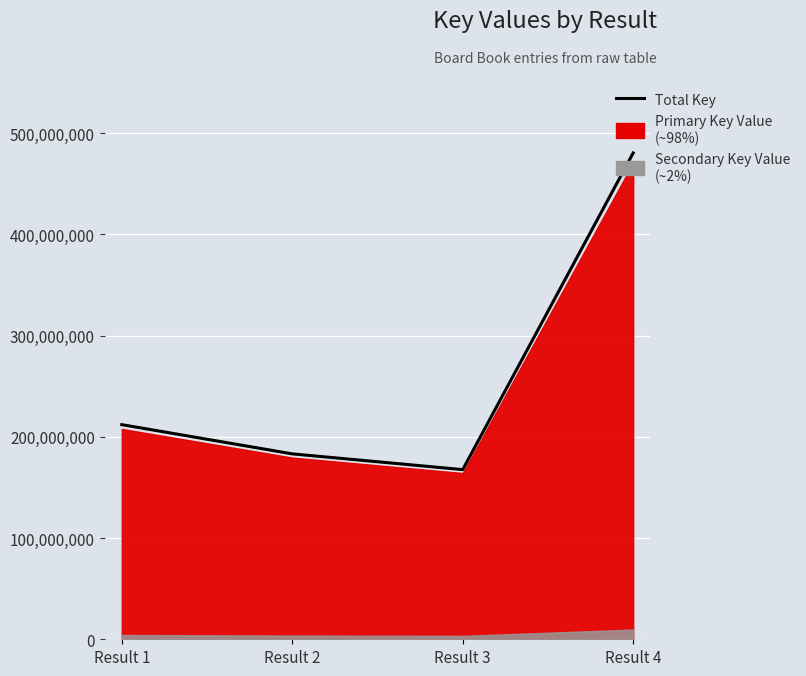

What is the change in value from Result 1 to Result 4?

+268324648